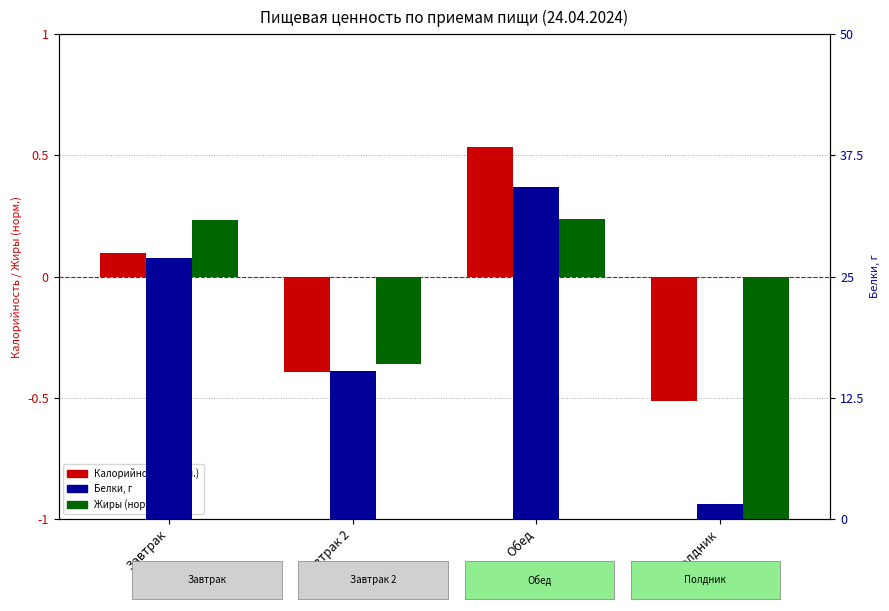

What is the label of the 1st bar from the left?

Завтрак